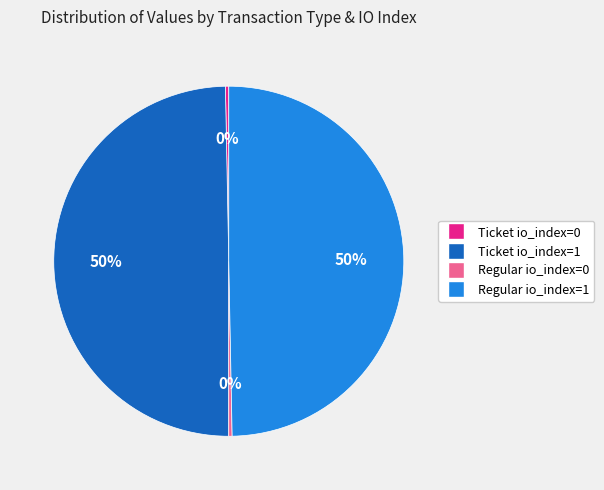

Is the sum of Ticket io_index=1 and Regular io_index=1 greater than half?

Yes